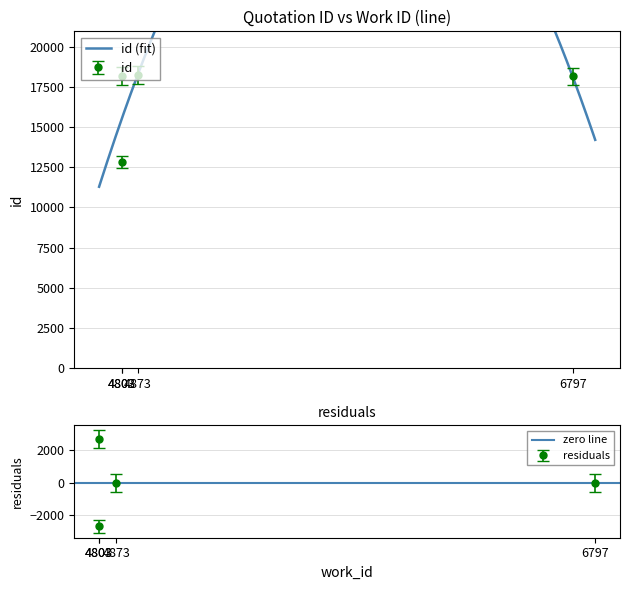

Reading left to right, transcribe all the data shown in this chart.

12822	18182	18219	18152